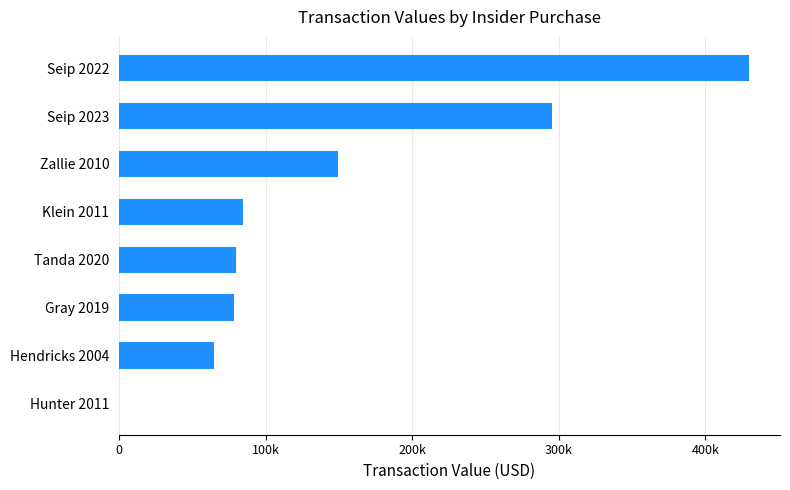

What is the smallest value displayed?

234